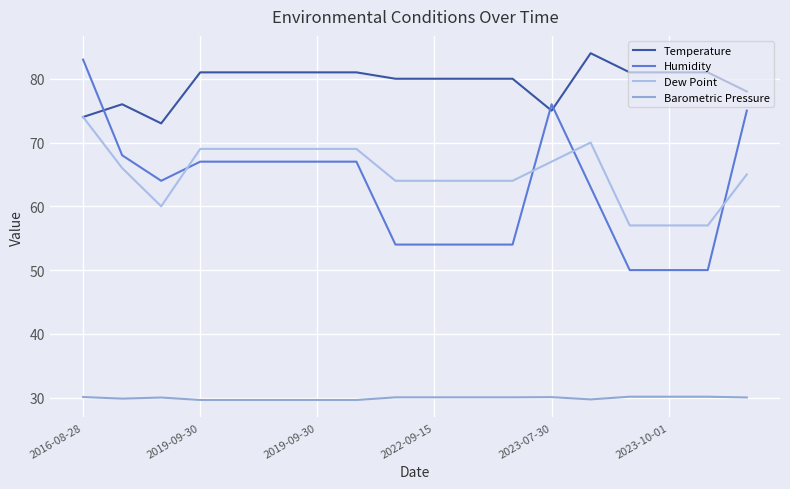

What are all the series names shown in the legend?

Temperature, Humidity, Dew Point, Barometric Pressure